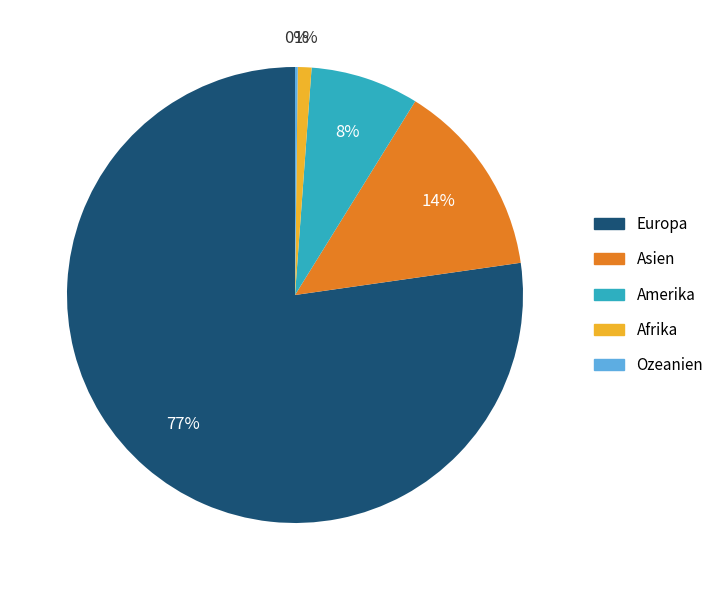

What percentage is the Afrika slice, to the nearest percent?

1%